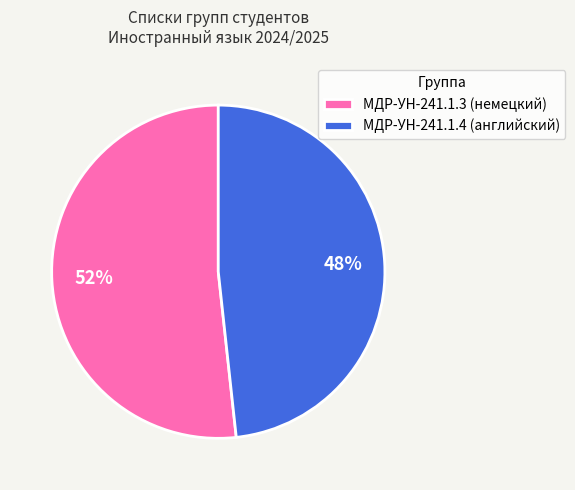

To the nearest percent, what is the average slice percentage?

50%